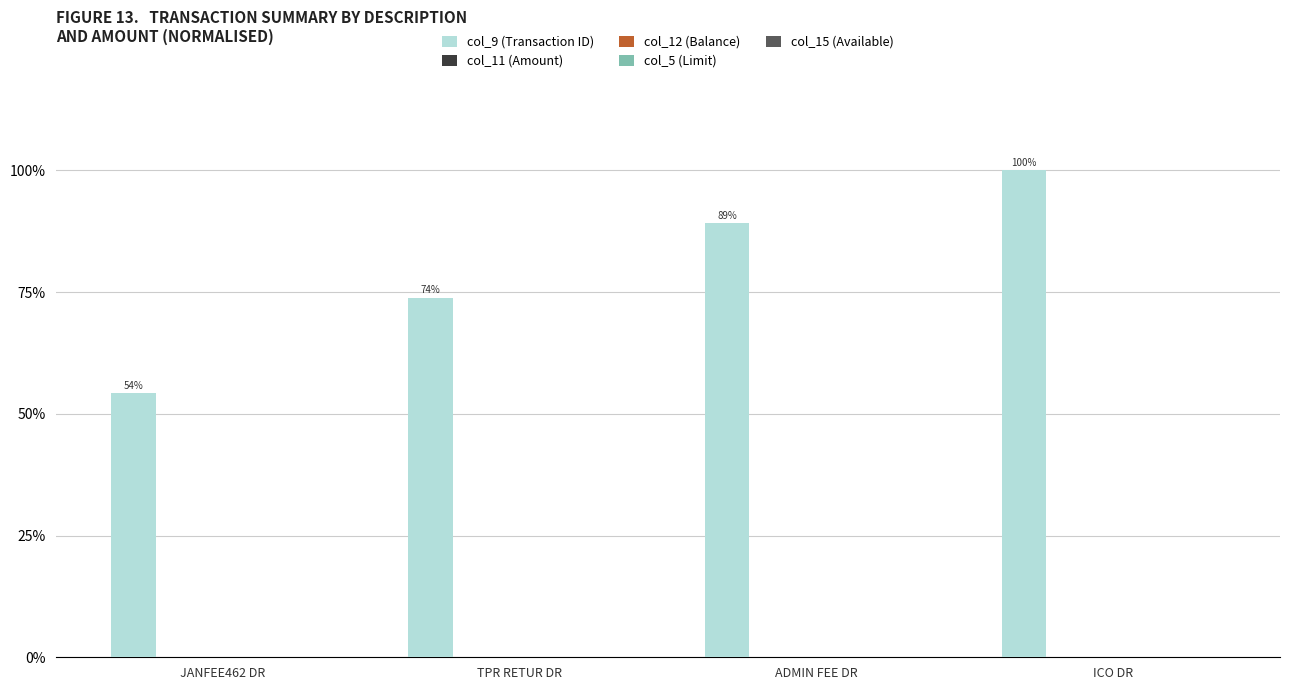

What is the maximum value shown in the chart?

100.0